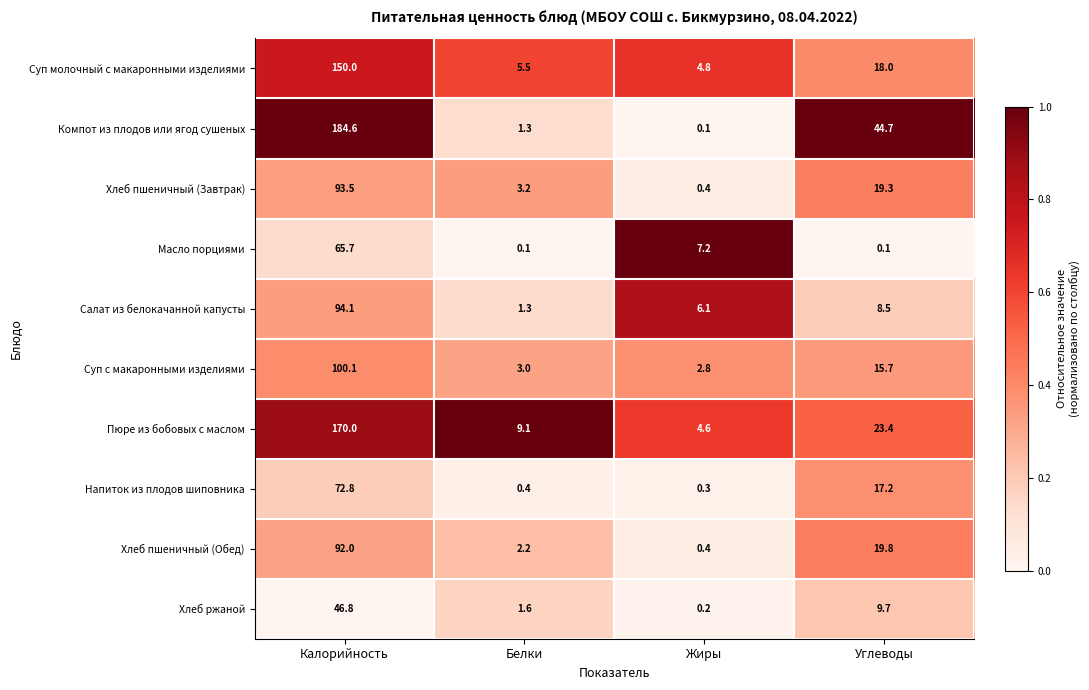

Where is Хлеб ржаной nearest to the value 23?

Углеводы